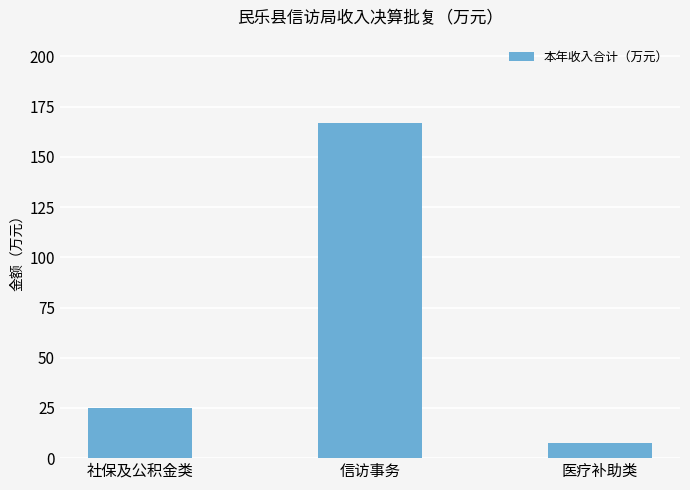

What is the label of the 1st bar from the left?

社保及公积金类